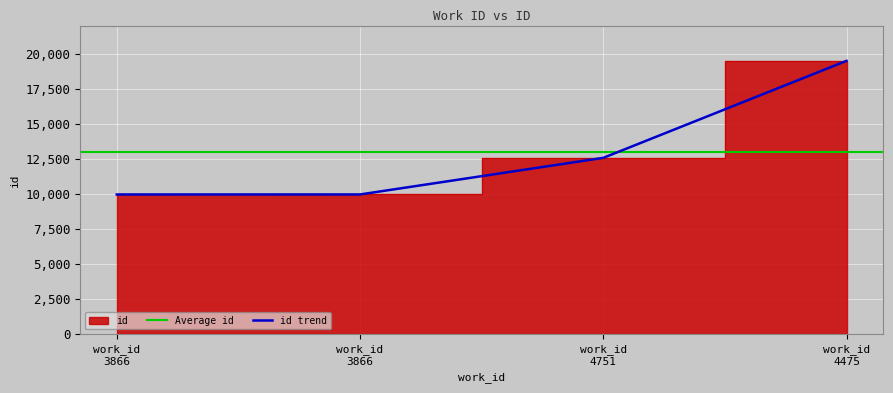

Rank the categories by value from highest to lowest.

work_id 4475, work_id 4751, work_id 3866, work_id 3866